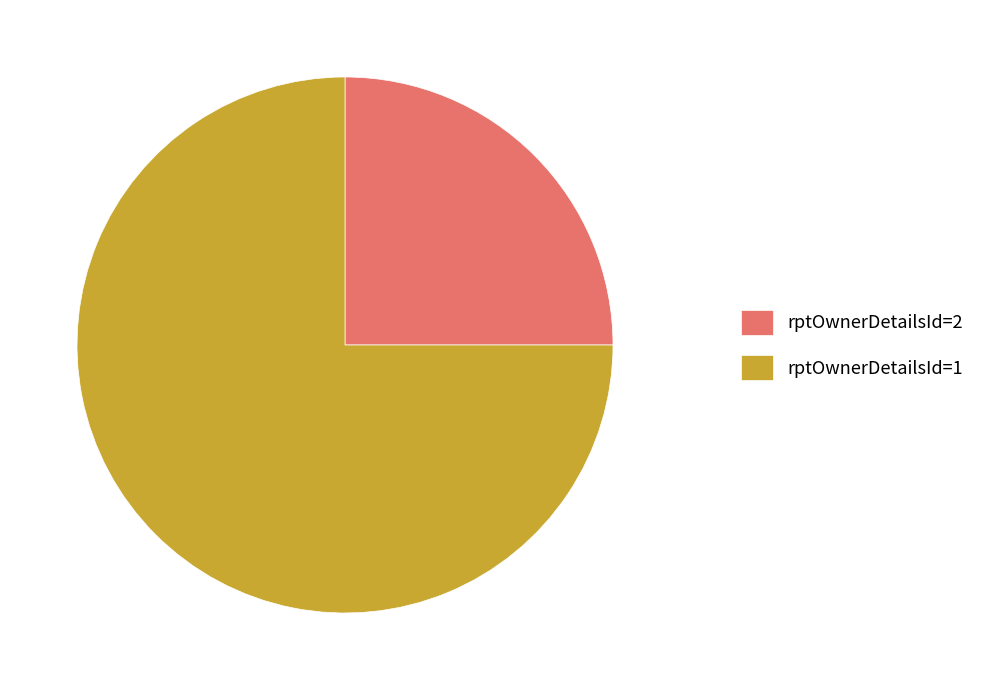

Rank the categories by value from lowest to highest.

rptOwnerDetailsId=2, rptOwnerDetailsId=1